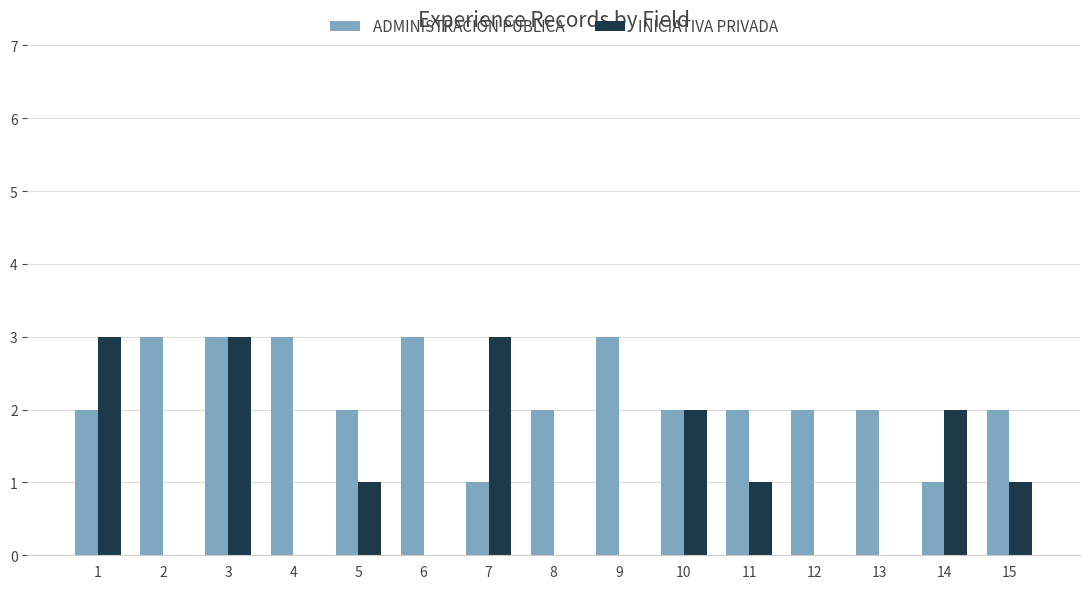

True or false: ADMINISTRACIÓN PUBLICA has a value of 3 at 5.

False